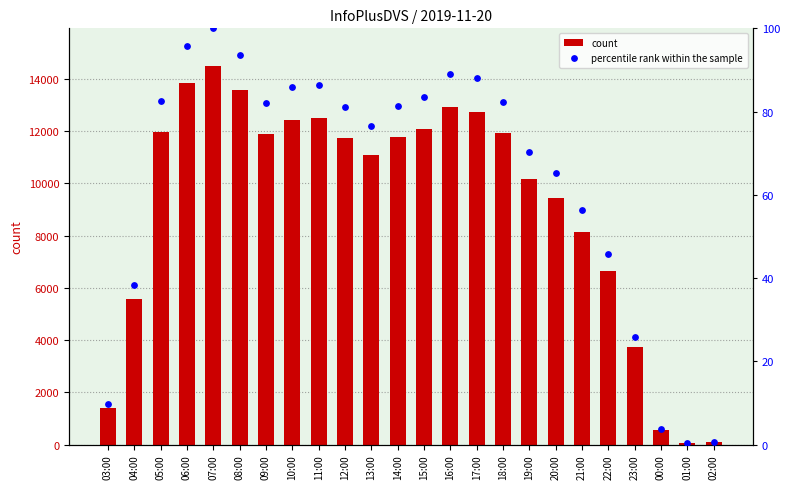

At which category is the sum across all series the highest?

07:00